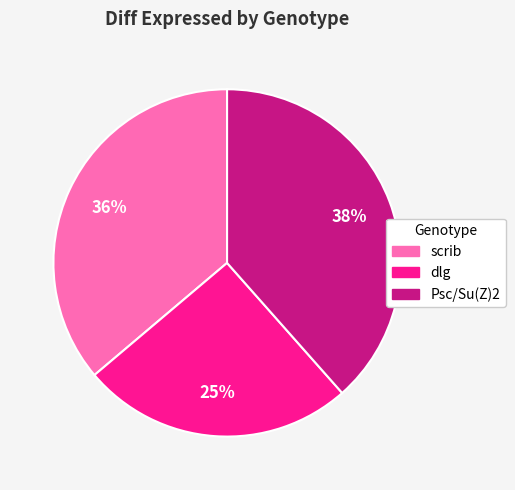

Does dlg represent more than half of the total?

No